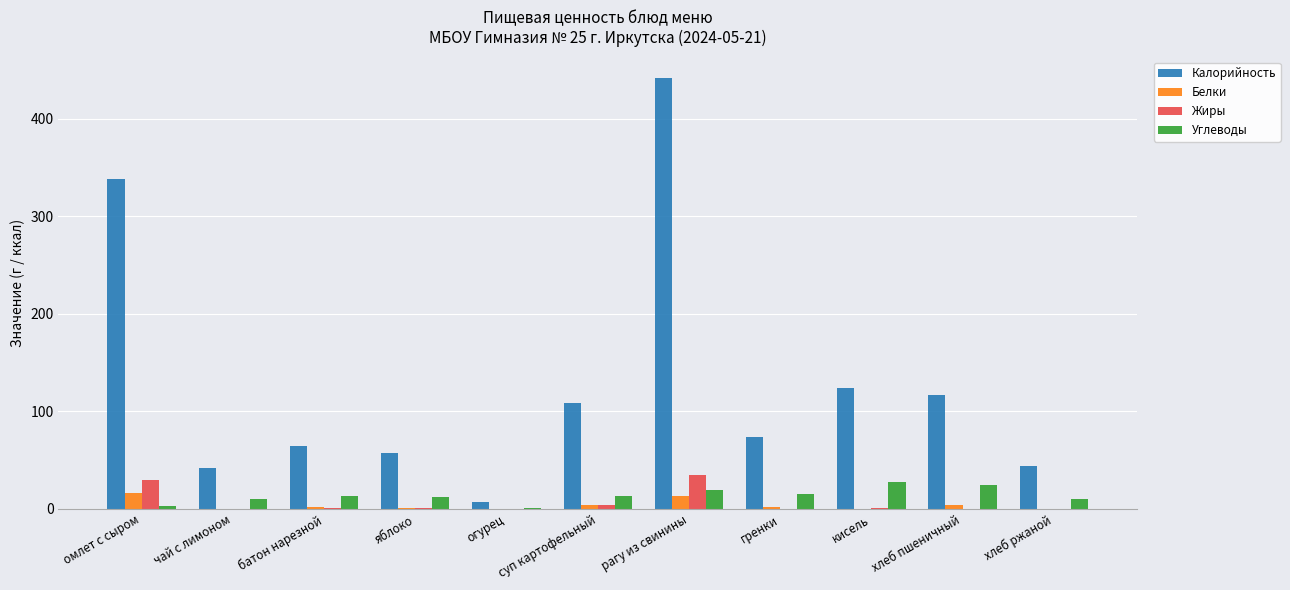

What is the greatest value displayed?

441.6